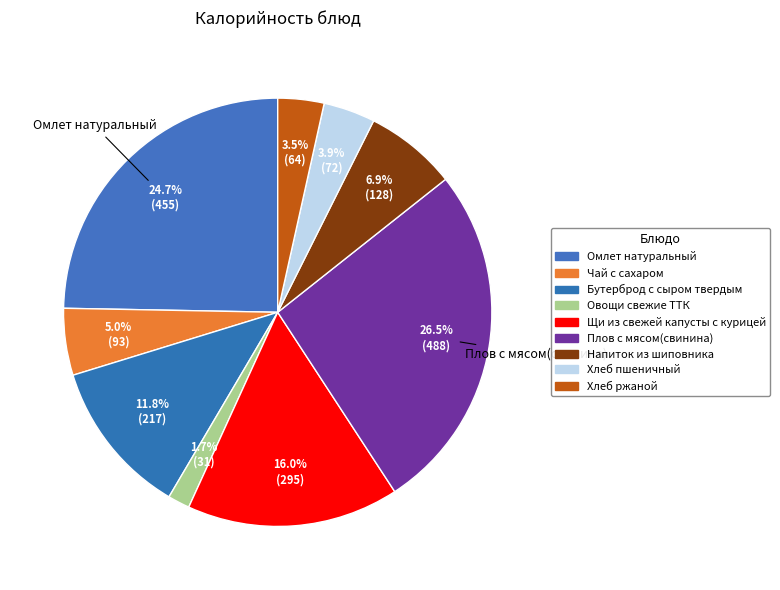

Combined, what portion of the pie is Овощи свежие ТТК and Напиток из шиповника?

8.6%